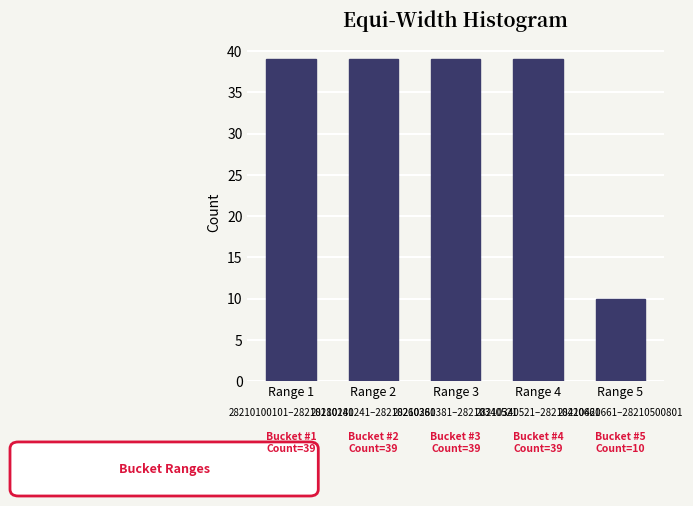

Reading left to right, list all the values displayed in this chart.

39	39	39	39	10